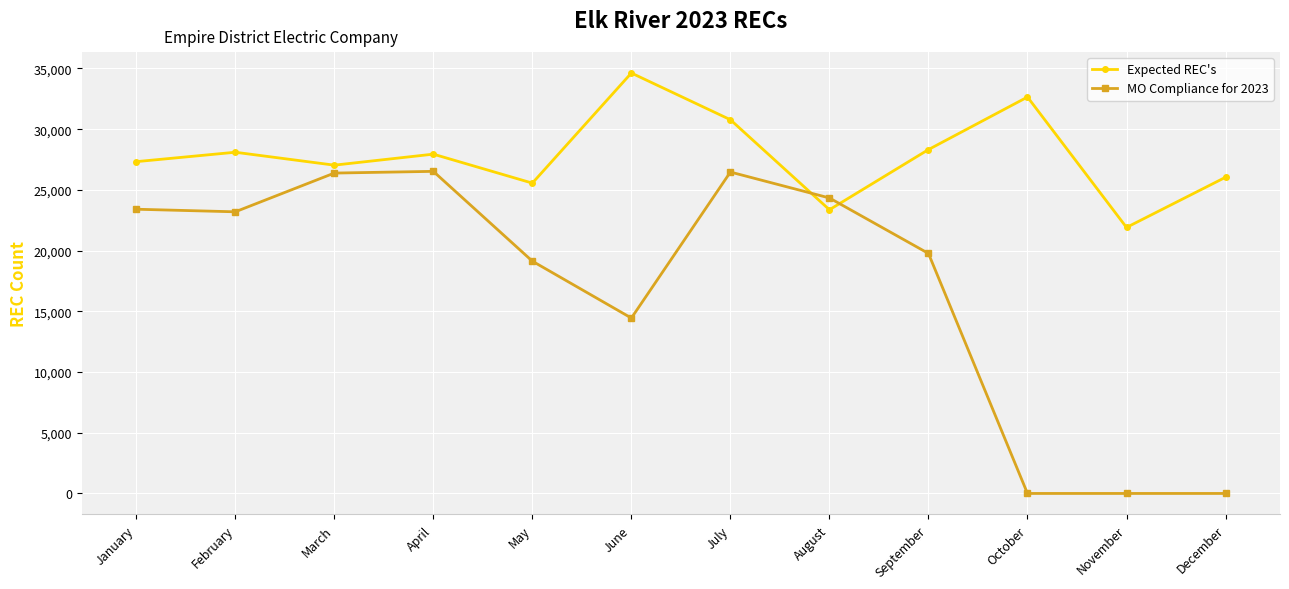

How many series are shown in this chart?

2